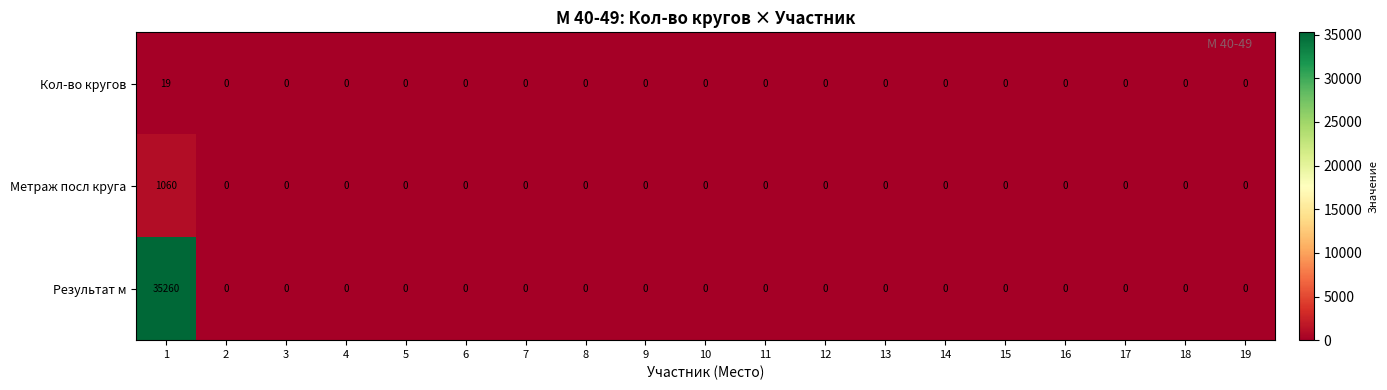

What is the difference between the maximum and minimum values in the Результат м series?

35260